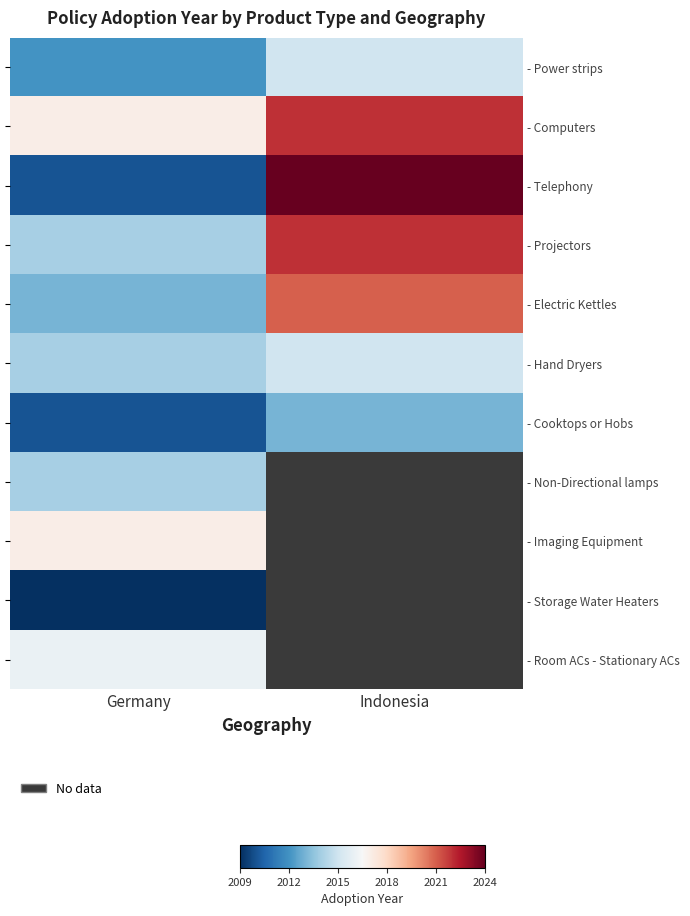

List the series in order of their peak value, highest first.

- Telephony, - Computers, - Projectors, - Electric Kettles, - Imaging Equipment, - Room ACs - Stationary ACs, - Power strips, - Hand Dryers, - Non-Directional lamps, - Cooktops or Hobs, - Storage Water Heaters